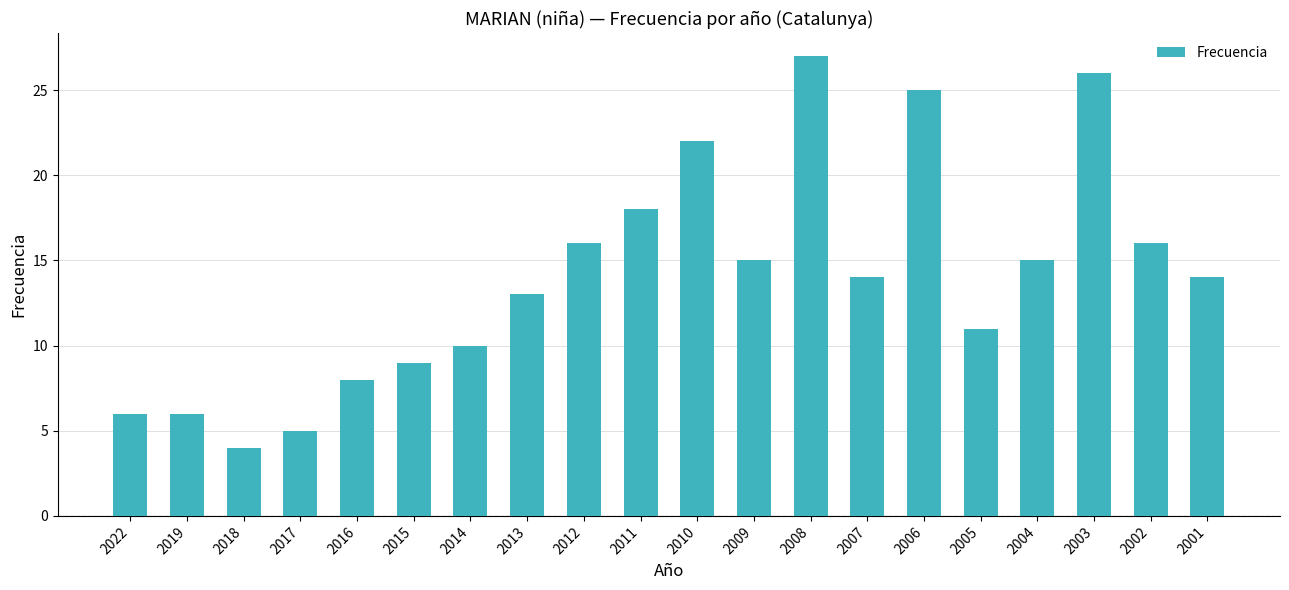

What is the value of the 19th bar from the left?

16